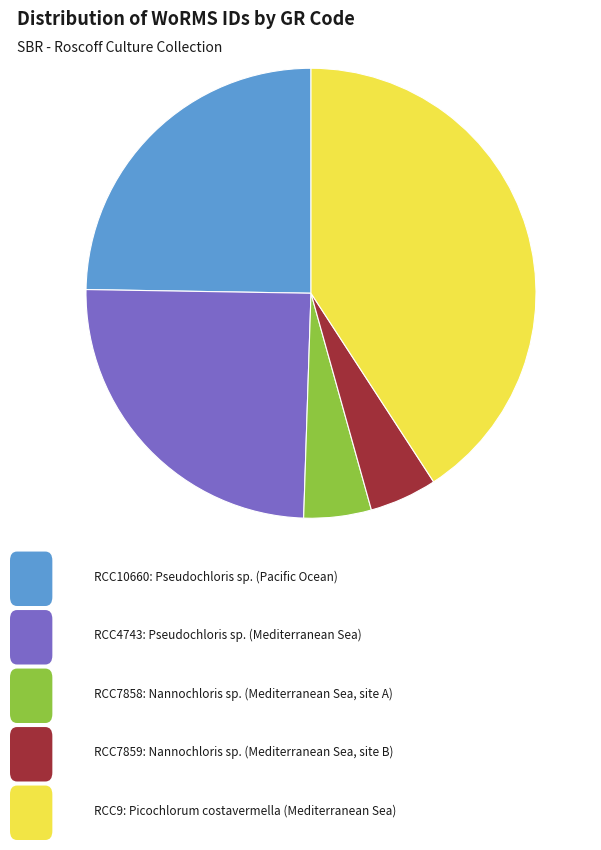

Is there a majority slice in this chart?

No